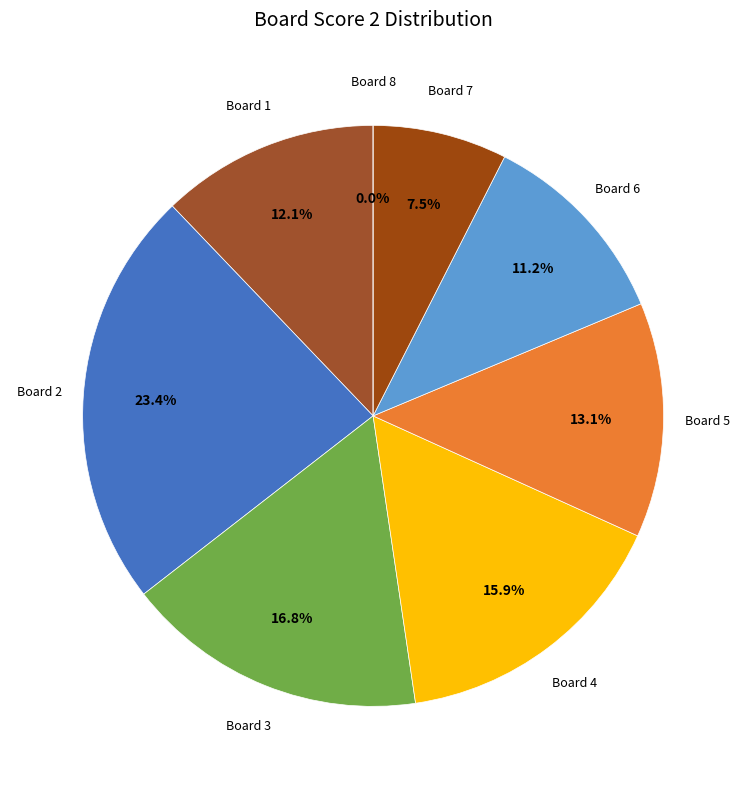

Rank the categories by value from highest to lowest.

2, 3, 4, 5, 1, 6, 7, 8